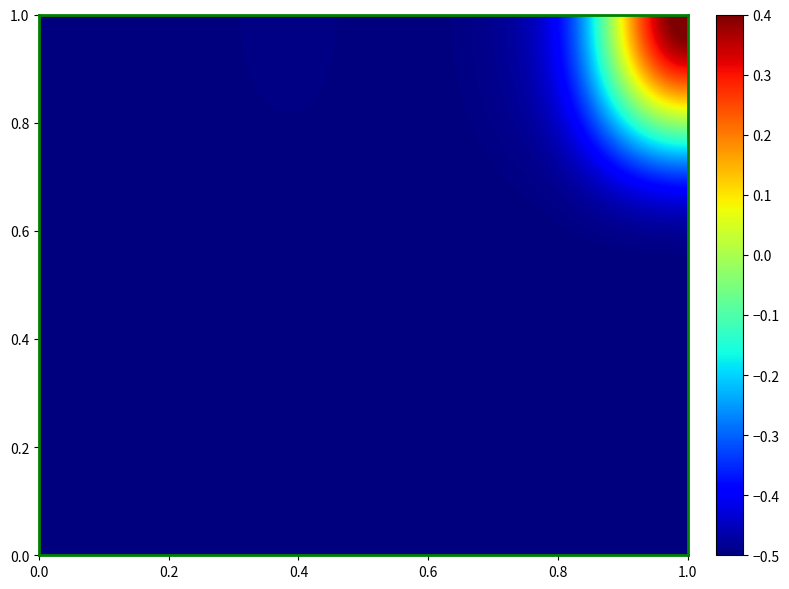

Count the number of categories in the chart.

9